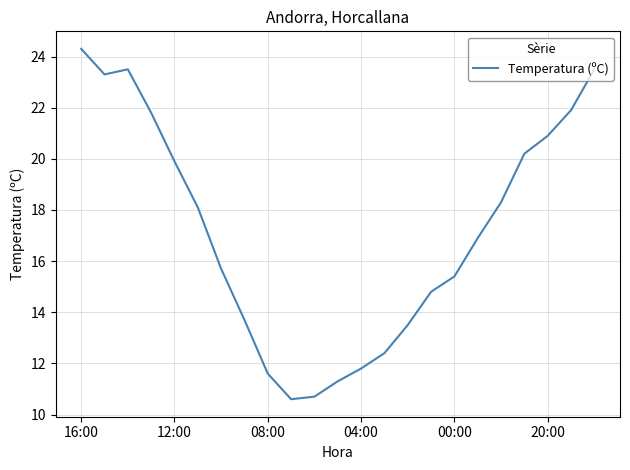

What is the smallest value displayed?

10.6